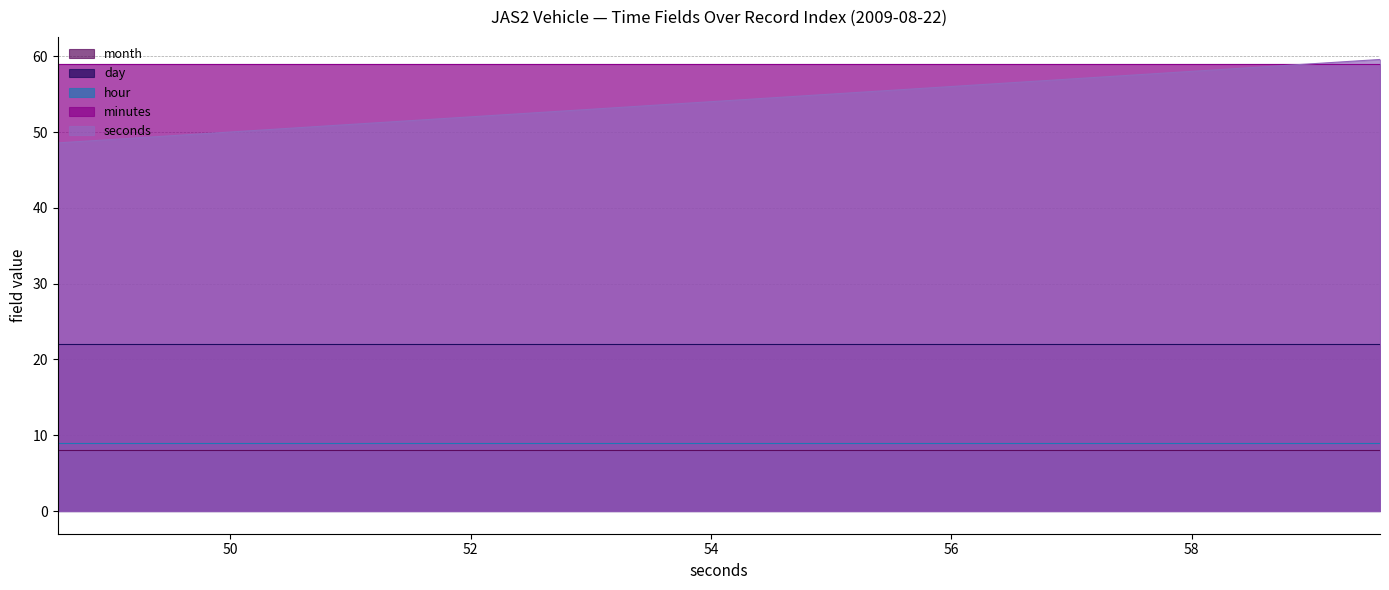

Reading right to left, list all the values displayed in this chart.

month: 59.567=8.0	58.566=8.0	57.566=8.0	56.566=8.0	55.566=8.0	54.566=8.0	53.566=8.0	52.566=8.0	51.566=8.0	50.566=8.0	49.566=8.0	48.566=8.0
day: 59.567=22.0	58.566=22.0	57.566=22.0	56.566=22.0	55.566=22.0	54.566=22.0	53.566=22.0	52.566=22.0	51.566=22.0	50.566=22.0	49.566=22.0	48.566=22.0
hour: 59.567=9.0	58.566=9.0	57.566=9.0	56.566=9.0	55.566=9.0	54.566=9.0	53.566=9.0	52.566=9.0	51.566=9.0	50.566=9.0	49.566=9.0	48.566=9.0
minutes: 59.567=59.0	58.566=59.0	57.566=59.0	56.566=59.0	55.566=59.0	54.566=59.0	53.566=59.0	52.566=59.0	51.566=59.0	50.566=59.0	49.566=59.0	48.566=59.0
seconds: 59.567=59.6	58.566=58.6	57.566=57.6	56.566=56.6	55.566=55.6	54.566=54.6	53.566=53.6	52.566=52.6	51.566=51.6	50.566=50.6	49.566=49.6	48.566=48.6